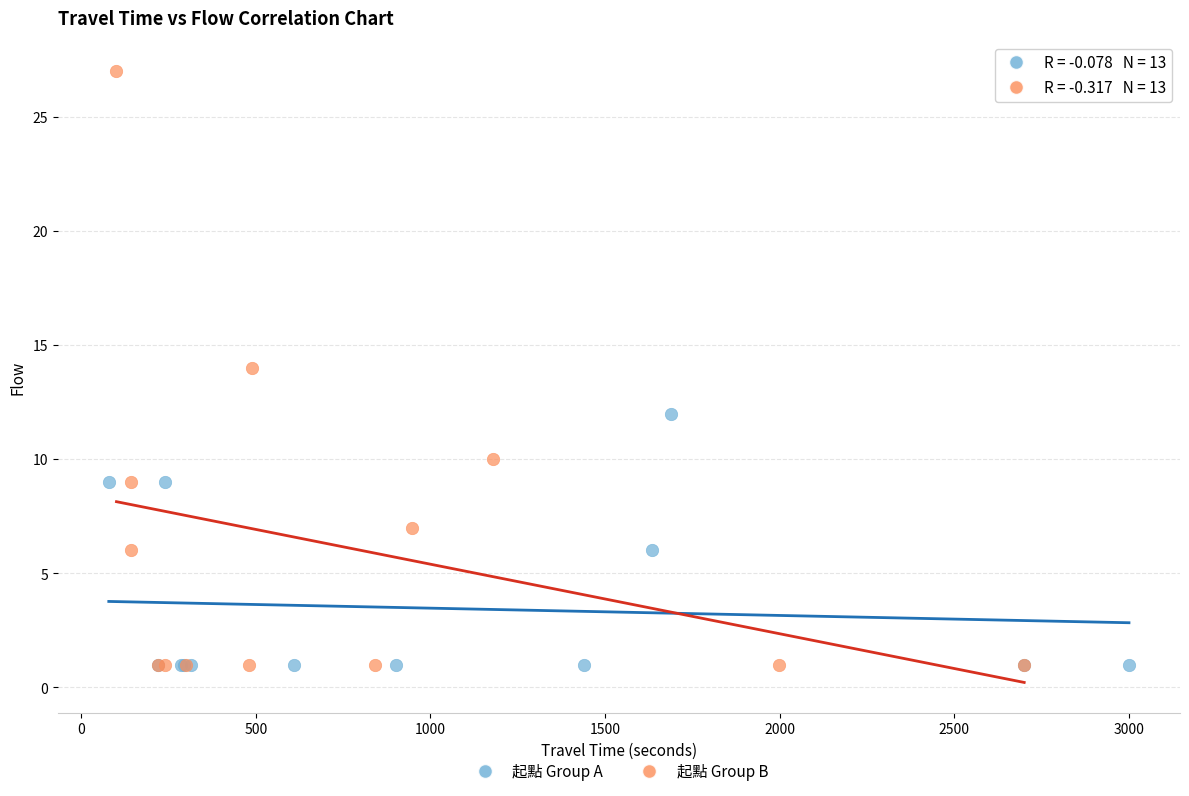

Which series has the widest spread of Y values?

起點 Group B